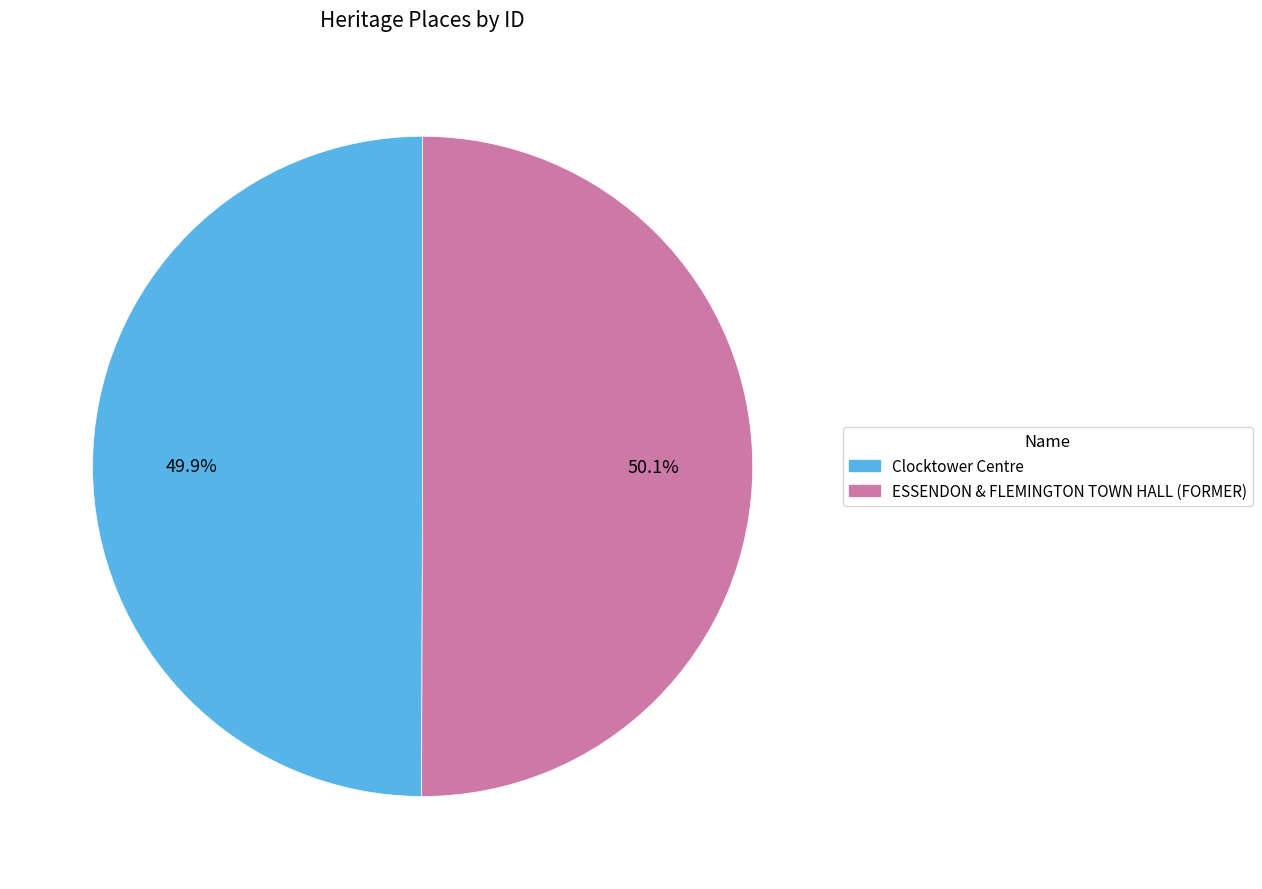

What percentage is NOT represented by Clocktower Centre?

50.1%